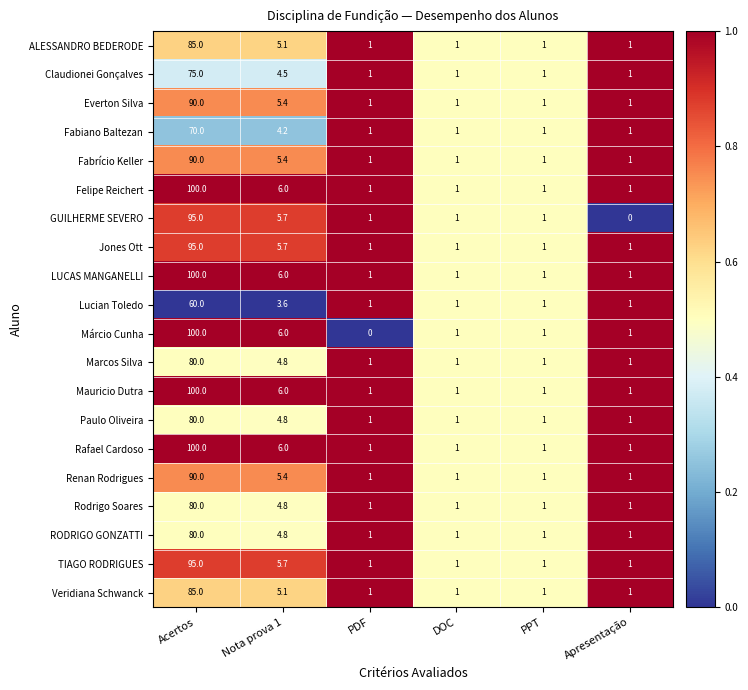

Which category has the highest value across all series?

Acertos